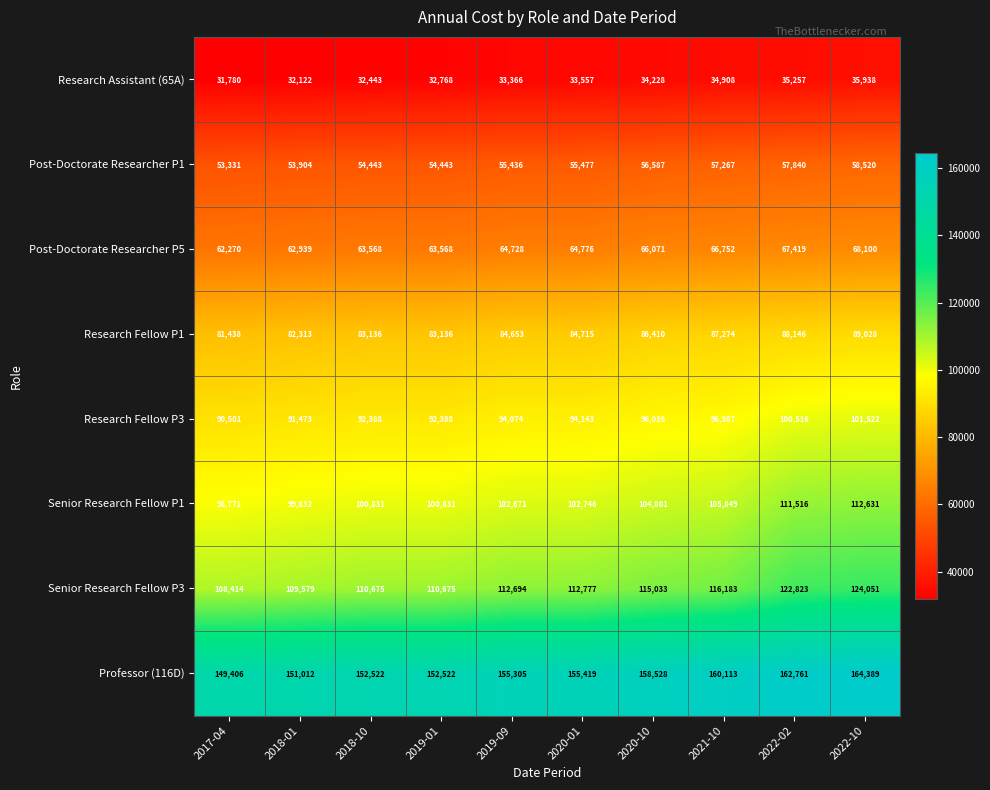

The Senior Research Fellow P1 series shows 152360 at 2020-10. True or false?

False